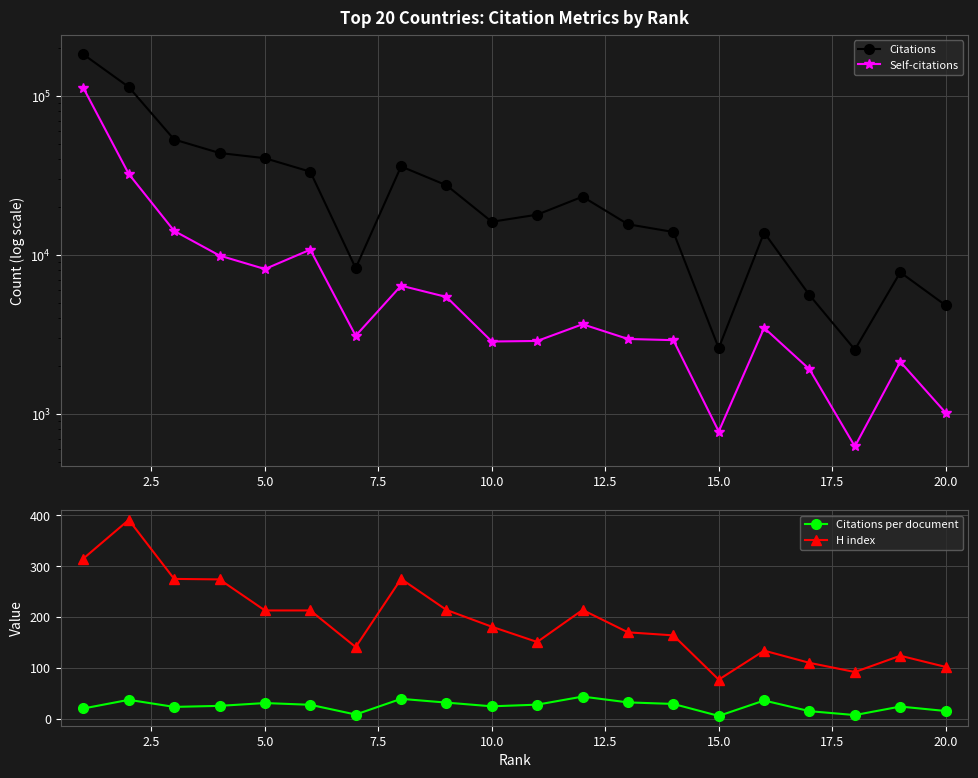

Reading left to right, what are all the values shown in this chart?

Citations: 182468.0	113772.0	53200.0	43769.0	40579.0	33383.0	8261.0	36026.0	27429.0	16166.0	17920.0	23253.0	15593.0	13944.0	2595.0	13828.0	5592.0	2539.0	7779.0	4822.0
Self-citations: 112249.0	32307.0	14167.0	9914.0	8154.0	10799.0	3102.0	6410.0	5443.0	2856.0	2879.0	3666.0	2963.0	2912.0	776.0	3480.0	1910.0	625.0	2130.0	1018.0
Citations per document: 20.3	37.3	23.4	25.5	31.0	27.6	8.4	39.2	31.9	24.6	27.8	43.7	32.3	29.2	5.7	36.0	15.0	7.4	24.1	15.4
H index: 315.0	391.0	275.0	274.0	213.0	213.0	141.0	275.0	214.0	181.0	151.0	214.0	170.0	164.0	77.0	134.0	110.0	92.0	124.0	102.0